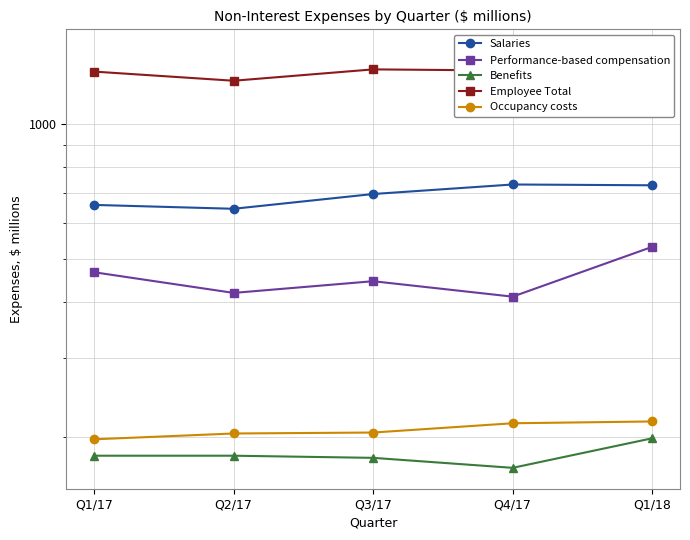

What is the average value of the Occupancy costs series?

208